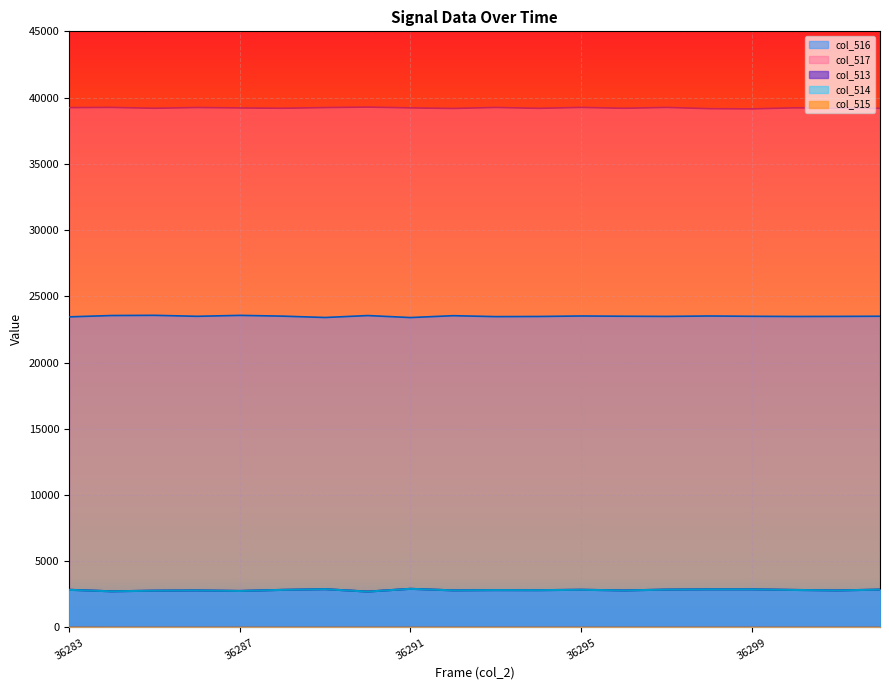

What is the sum of the col_515 values at 36298 and 36293?

1